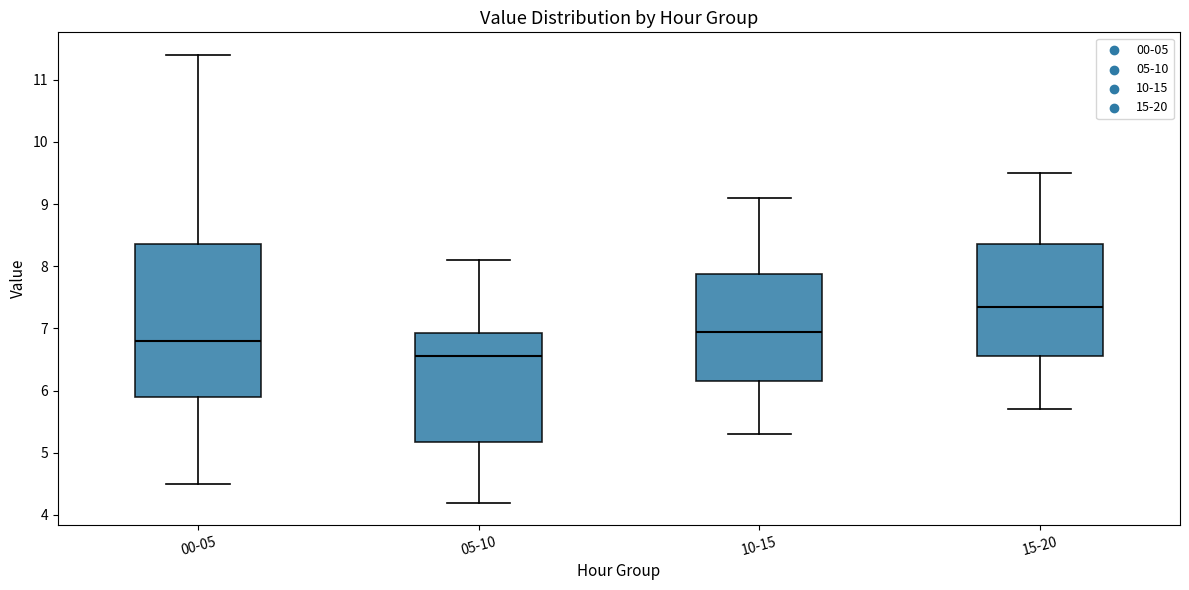

Where does the median line of the box for 10-15 sit on the y-axis? The values are not printed on the chart, so give them approximately, as read against the axis.

7.0